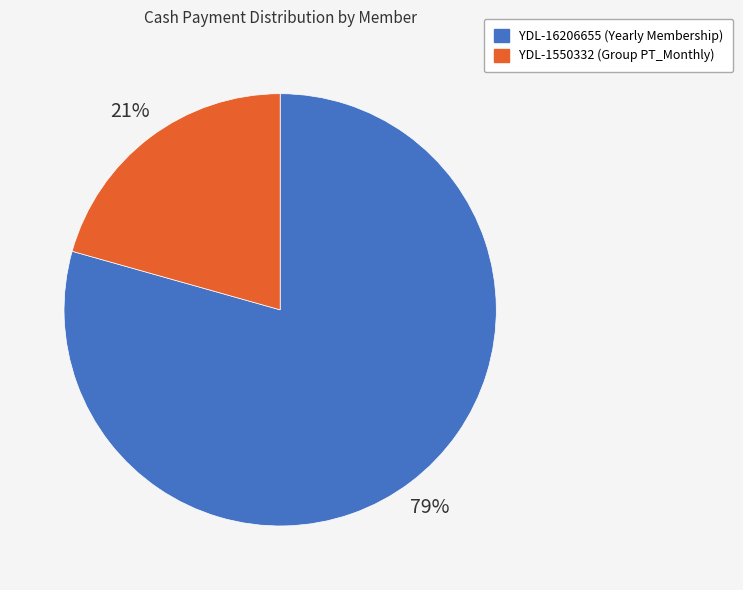

Count the number of slices in the pie.

2